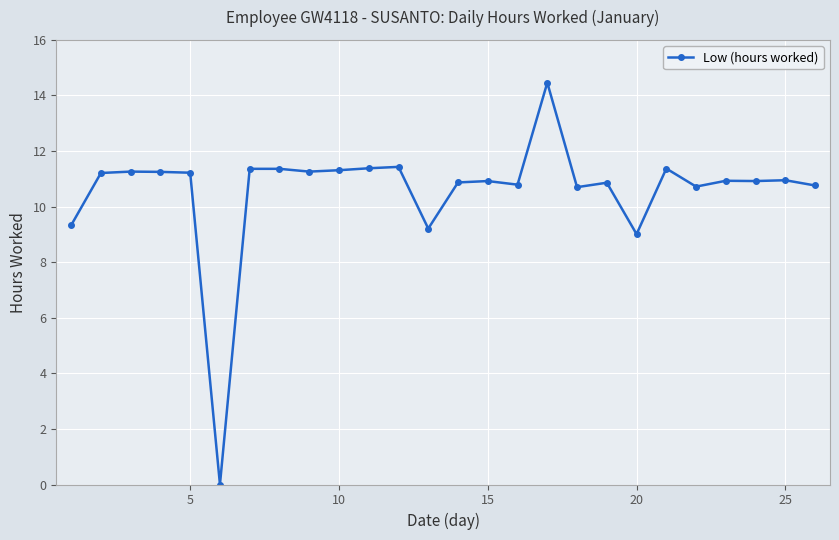

True or false: the data has more than 0 interior local peaks.

True